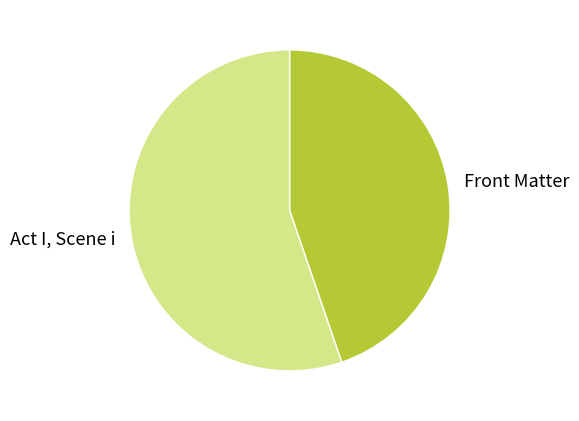

Is the sum of Act I, Scene i and Front Matter greater than half?

Yes